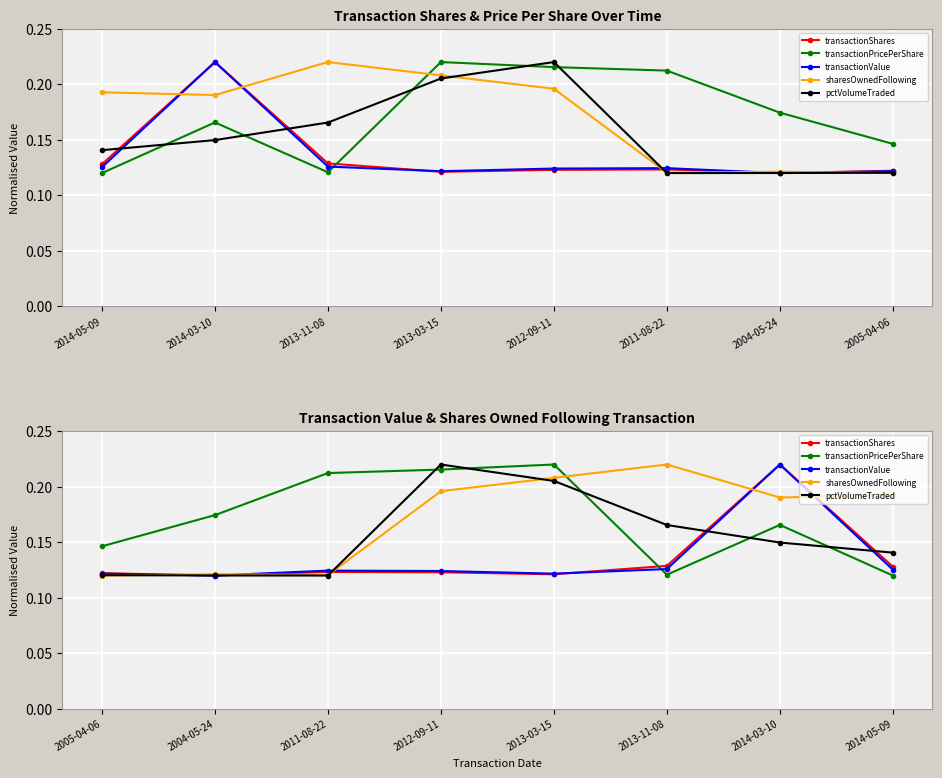

Where is pctVolumeTraded nearest to the value 0?

2011-08-22